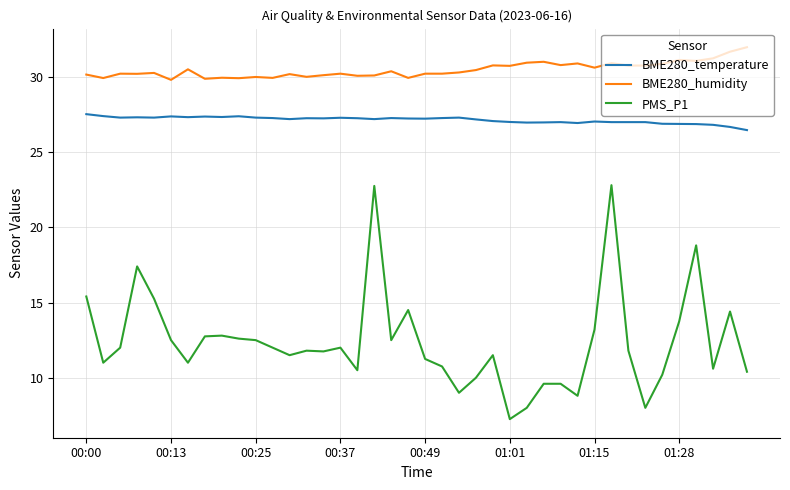

How many lines are shown in the chart?

3